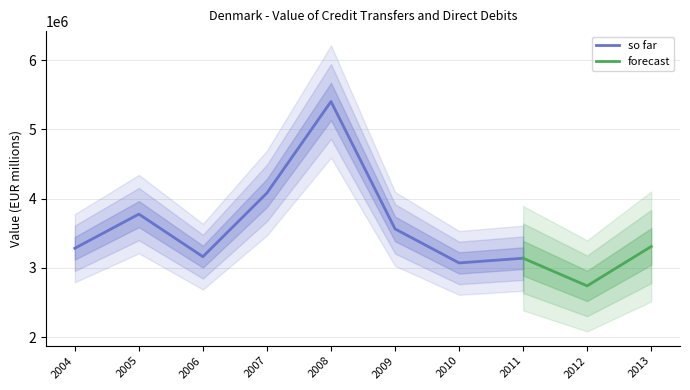

What is the approximate value at 2008?

5402271.0